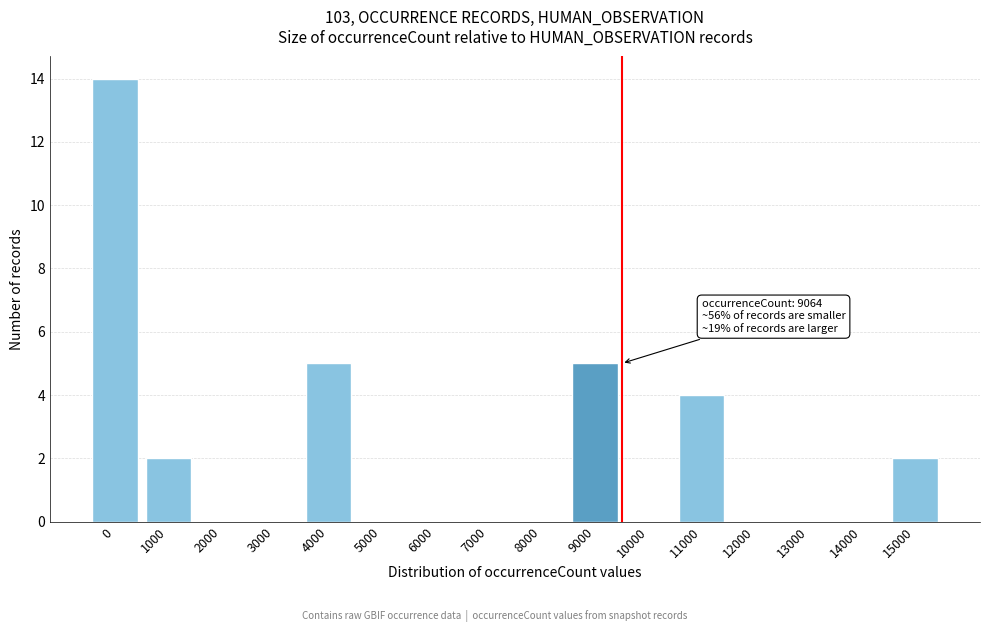

Reading left to right, what are all the values shown in this chart?

0=14	1000=2	2000=0	3000=0	4000=5	5000=0	6000=0	7000=0	8000=0	9000=5	10000=0	11000=4	12000=0	13000=0	14000=0	15000=2